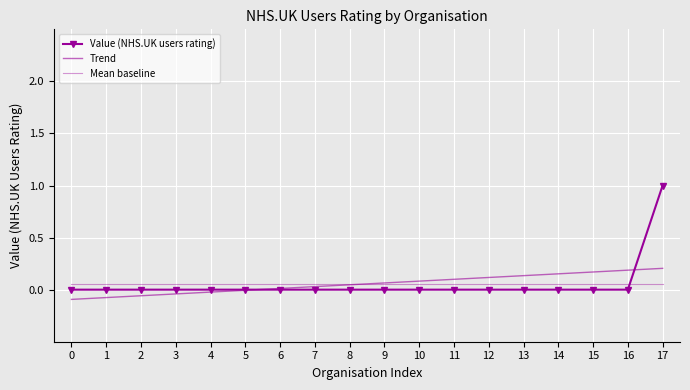

What is the difference between the highest and lowest values at 6?

0.1